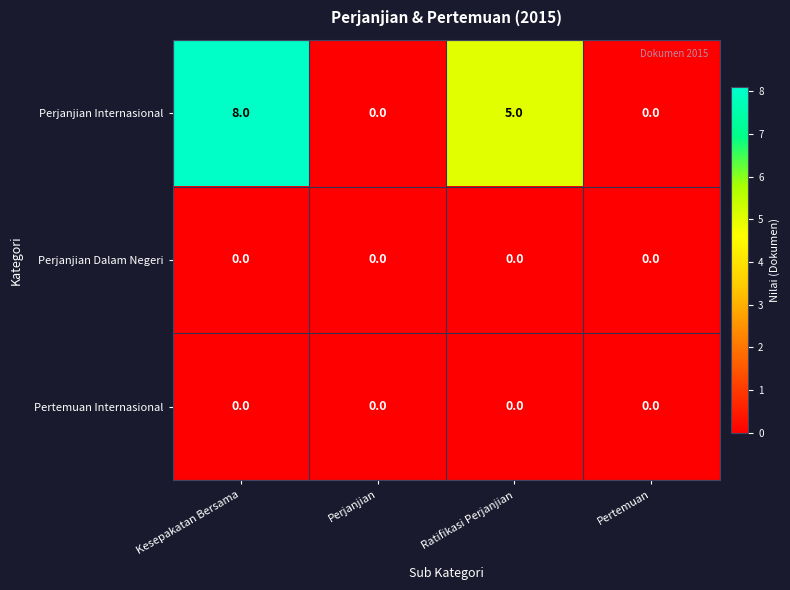

Reading left to right, transcribe all the data shown in this chart.

Perjanjian Internasional: Kesepakatan Bersama=8	Perjanjian=0	Ratifikasi Perjanjian=5	Pertemuan=0
Perjanjian Dalam Negeri: Kesepakatan Bersama=0	Perjanjian=0	Ratifikasi Perjanjian=0	Pertemuan=0
Pertemuan Internasional: Kesepakatan Bersama=0	Perjanjian=0	Ratifikasi Perjanjian=0	Pertemuan=0